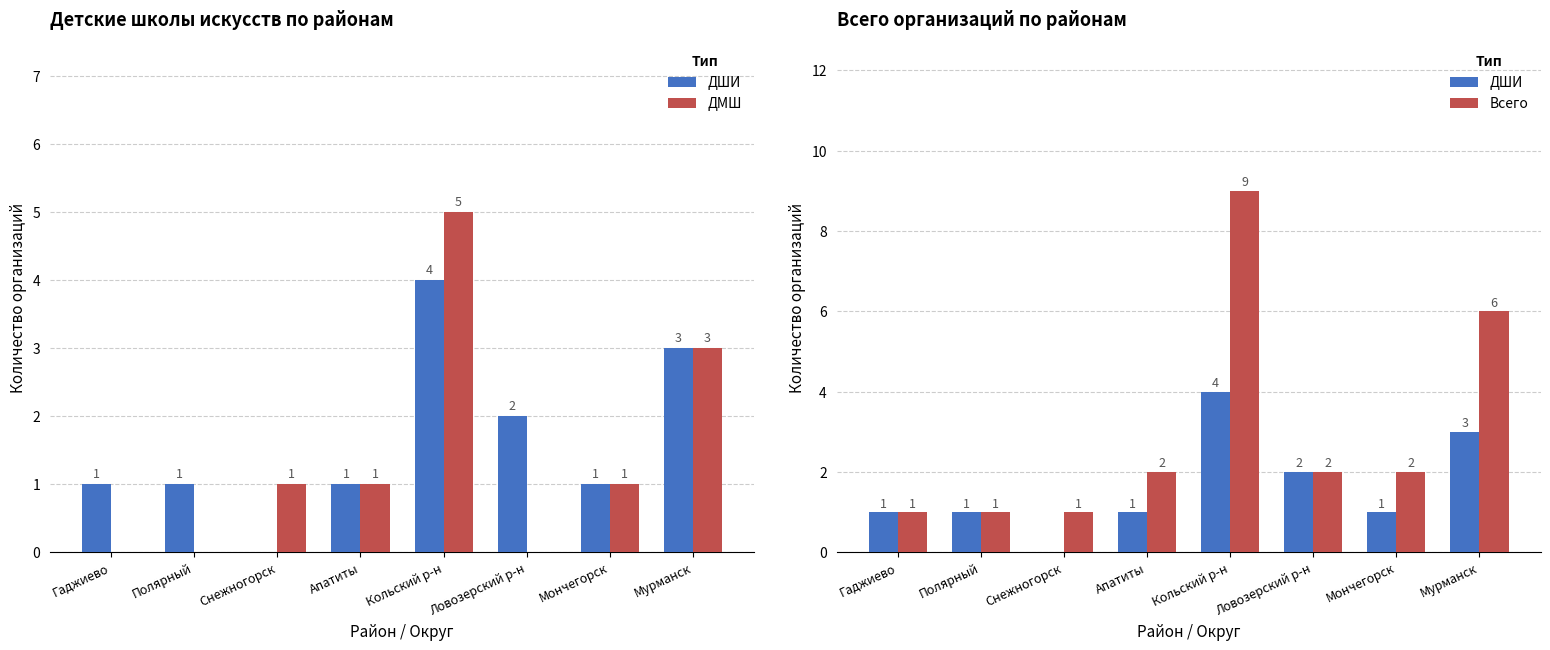

Does the chart contain stacked bars?

No